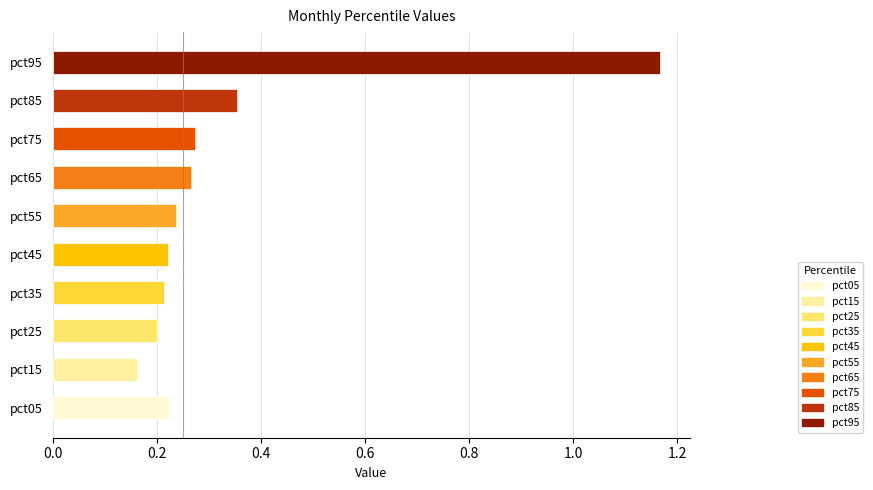

How many bars are there in total?

10